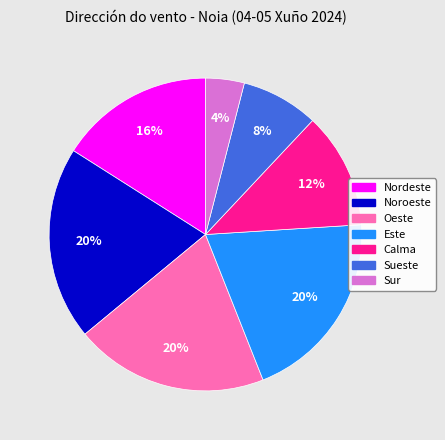

Count the number of slices in the pie.

7